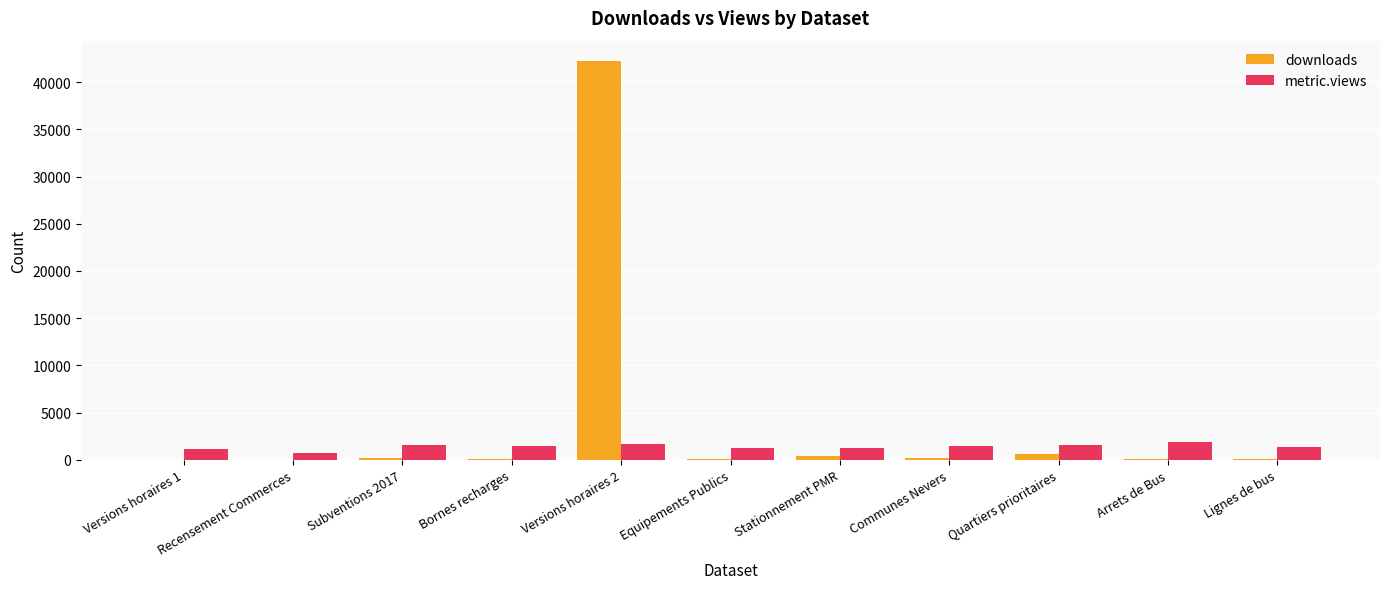

What is the sum of all downloads values?

44117